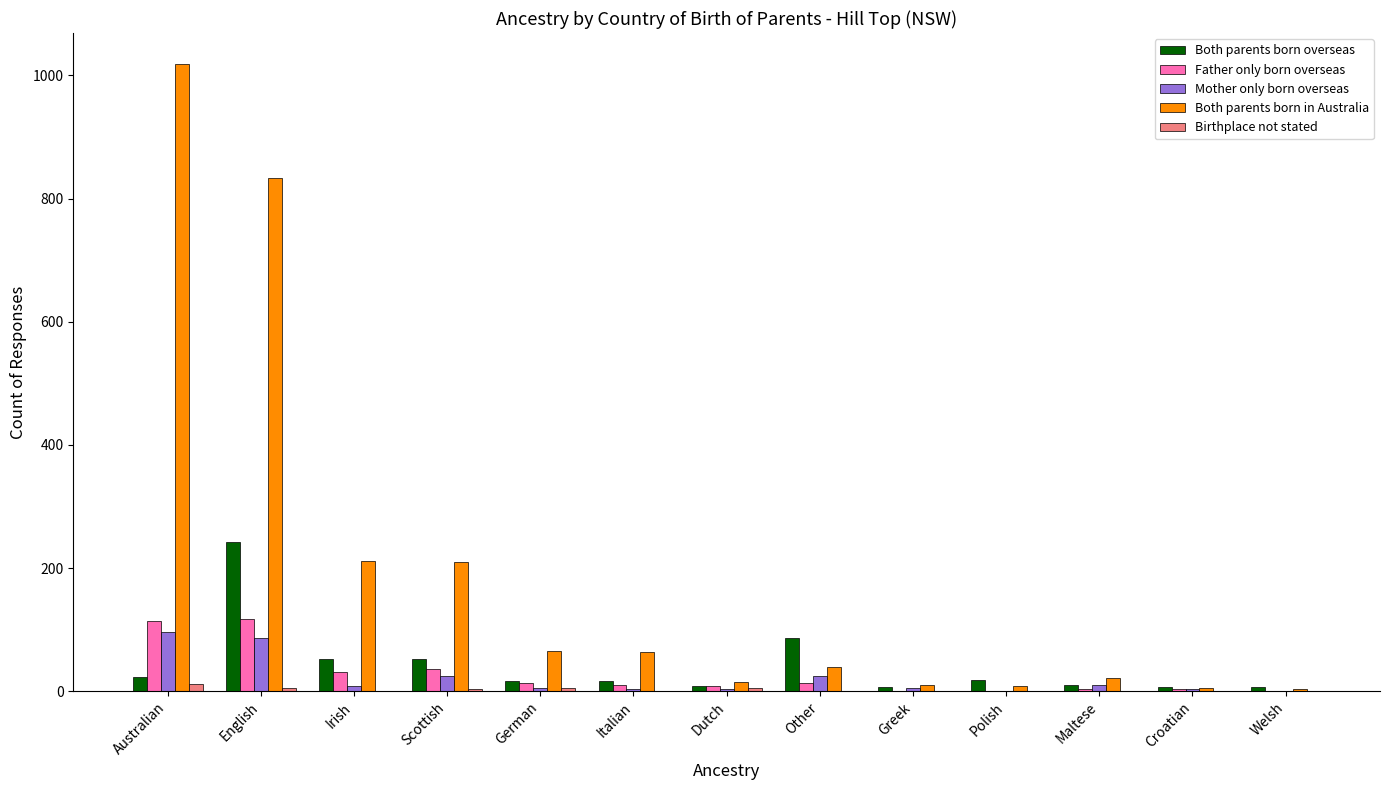

True or false: Father only born overseas has a value of -49 at Welsh.

False